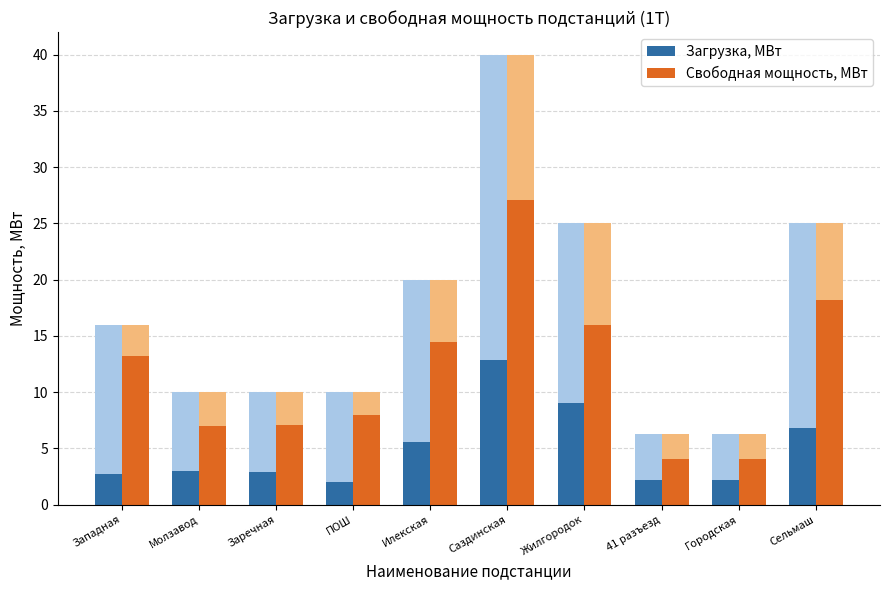

At which label is Загрузка, МВт closest to 7?

Сельмаш